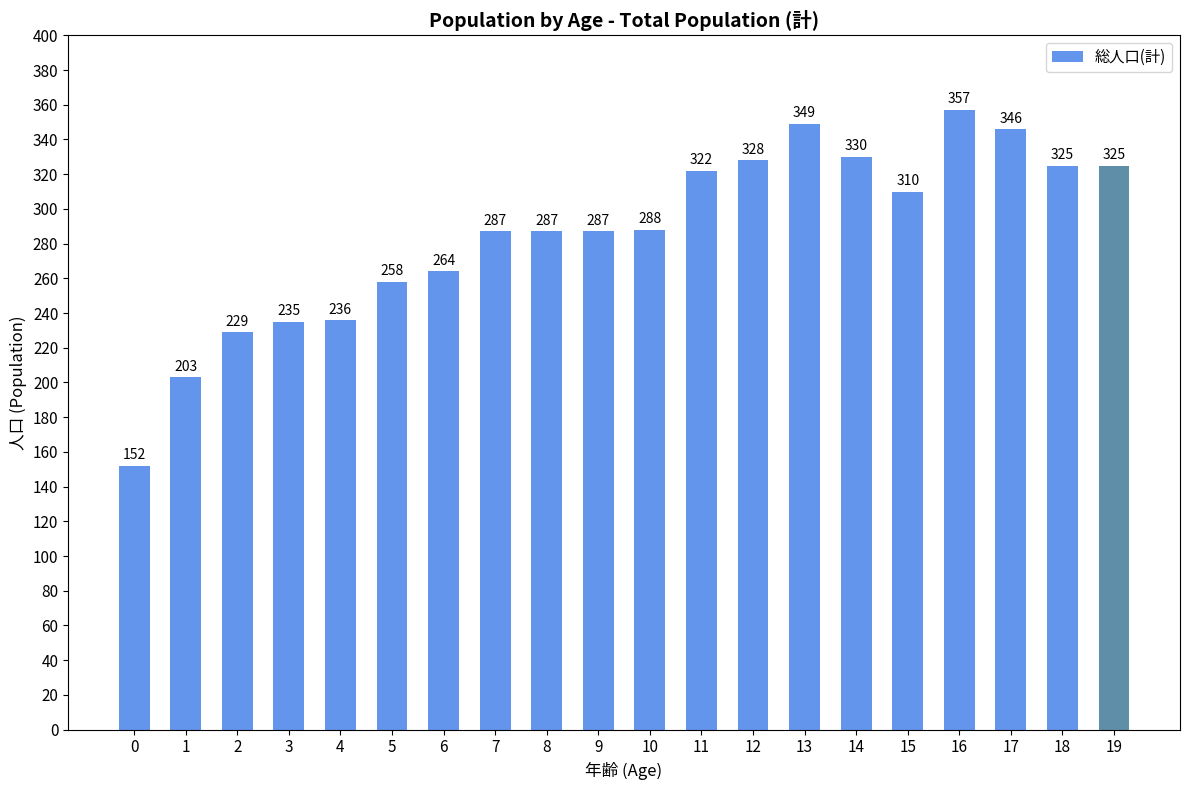

Reading left to right, extract all data points from this chart.

0=152	1=203	2=229	3=235	4=236	5=258	6=264	7=287	8=287	9=287	10=288	11=322	12=328	13=349	14=330	15=310	16=357	17=346	18=325	19=325